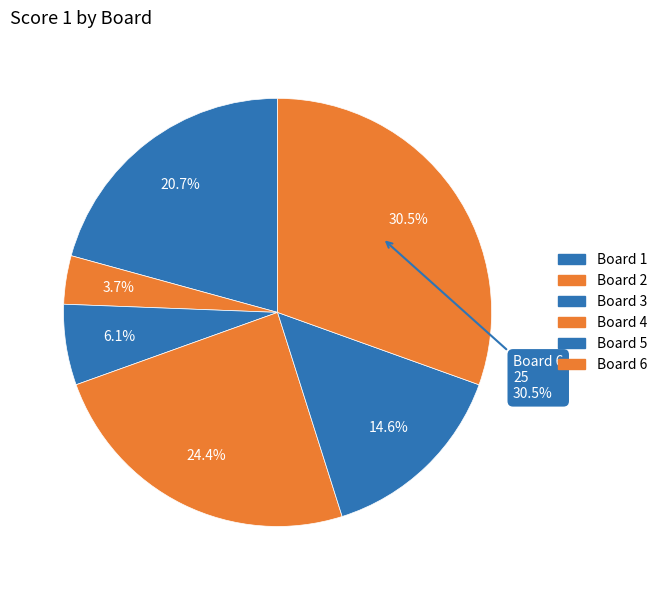

To the nearest percent, what percentage of the pie is Board 5?

15%